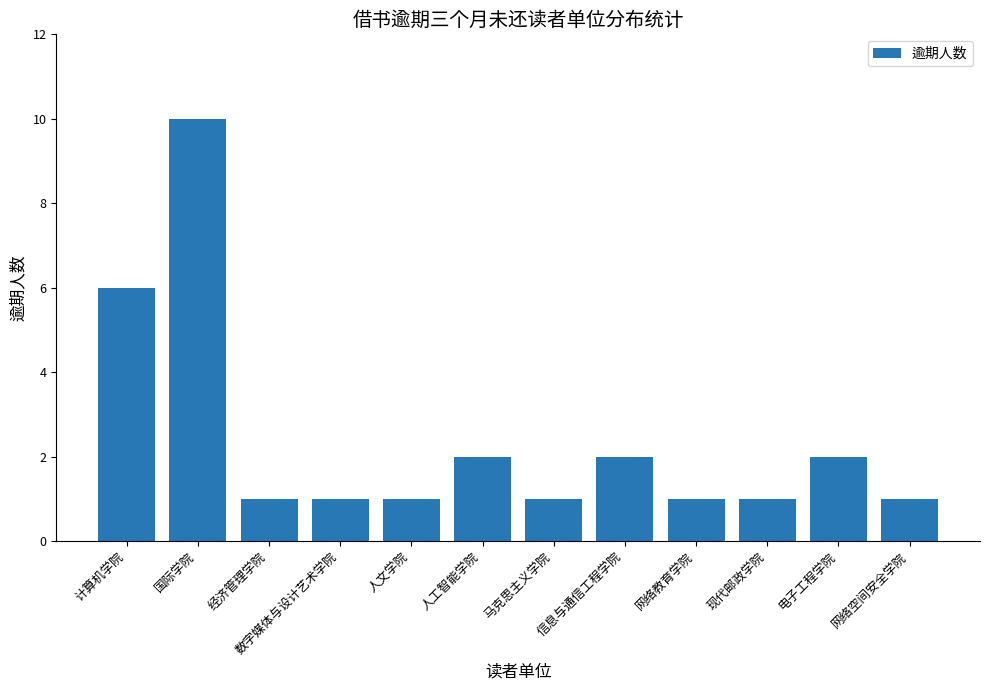

What is the label of the 8th bar from the left?

信息与通信工程学院